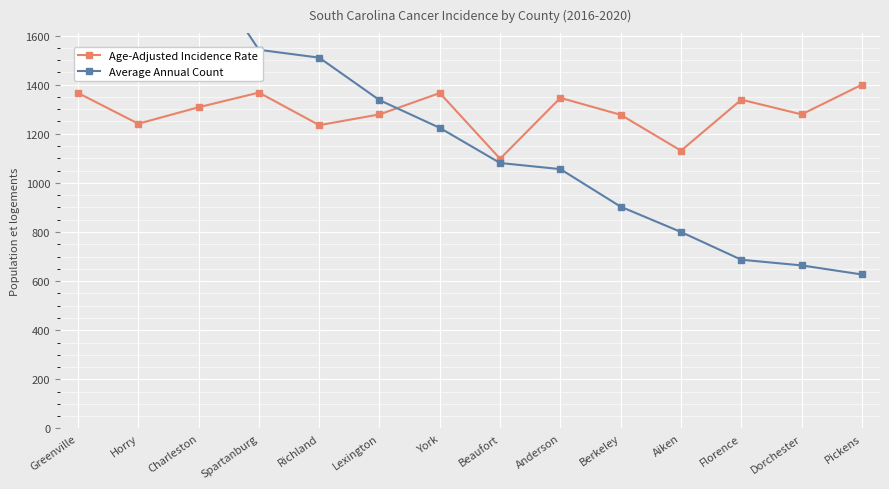

What is the greatest value displayed?

2461.0